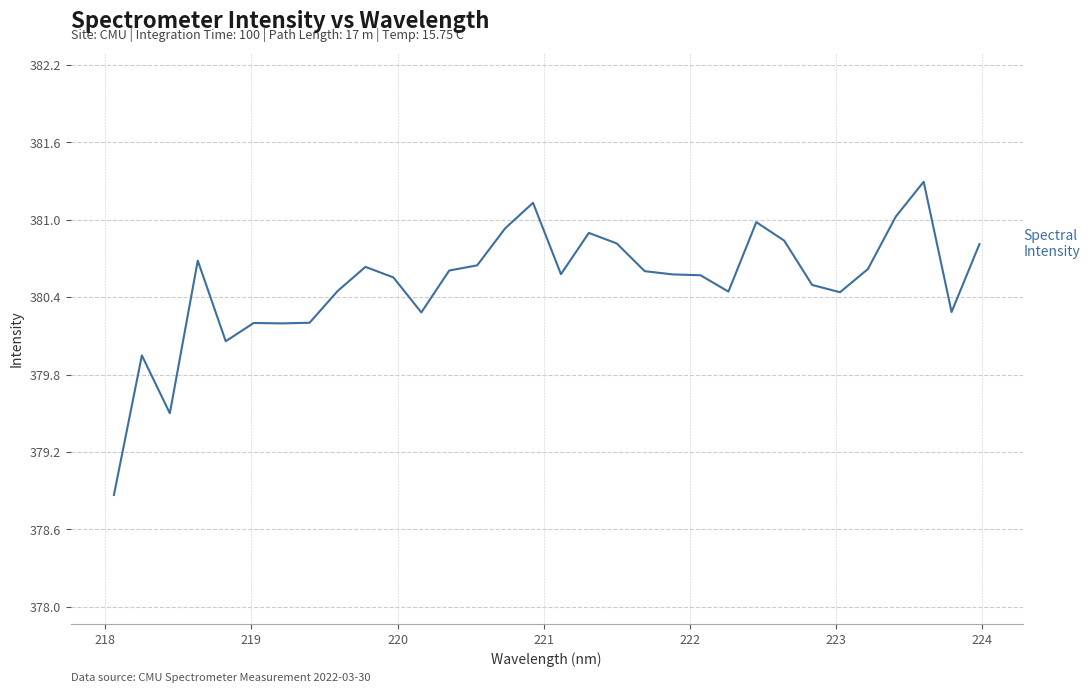

What is the minimum value shown in the chart?

378.9